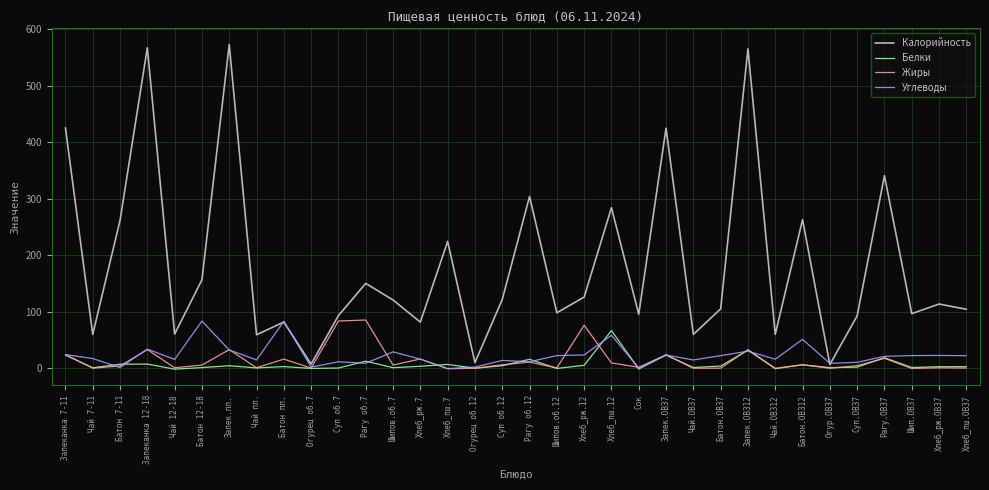

At how many categories does at least one series exceed 84?

24